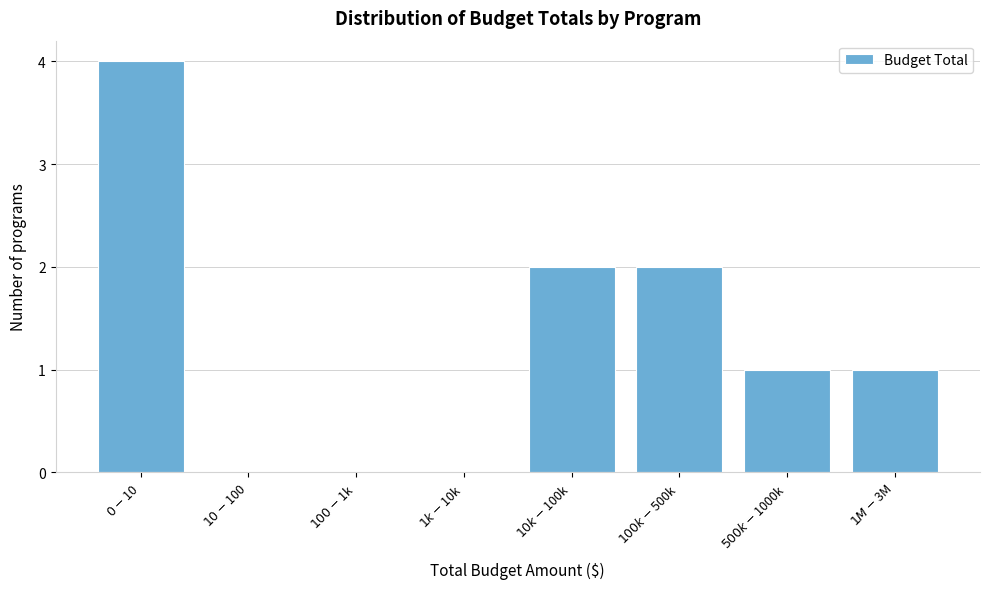

What is the maximum value shown in the chart?

4